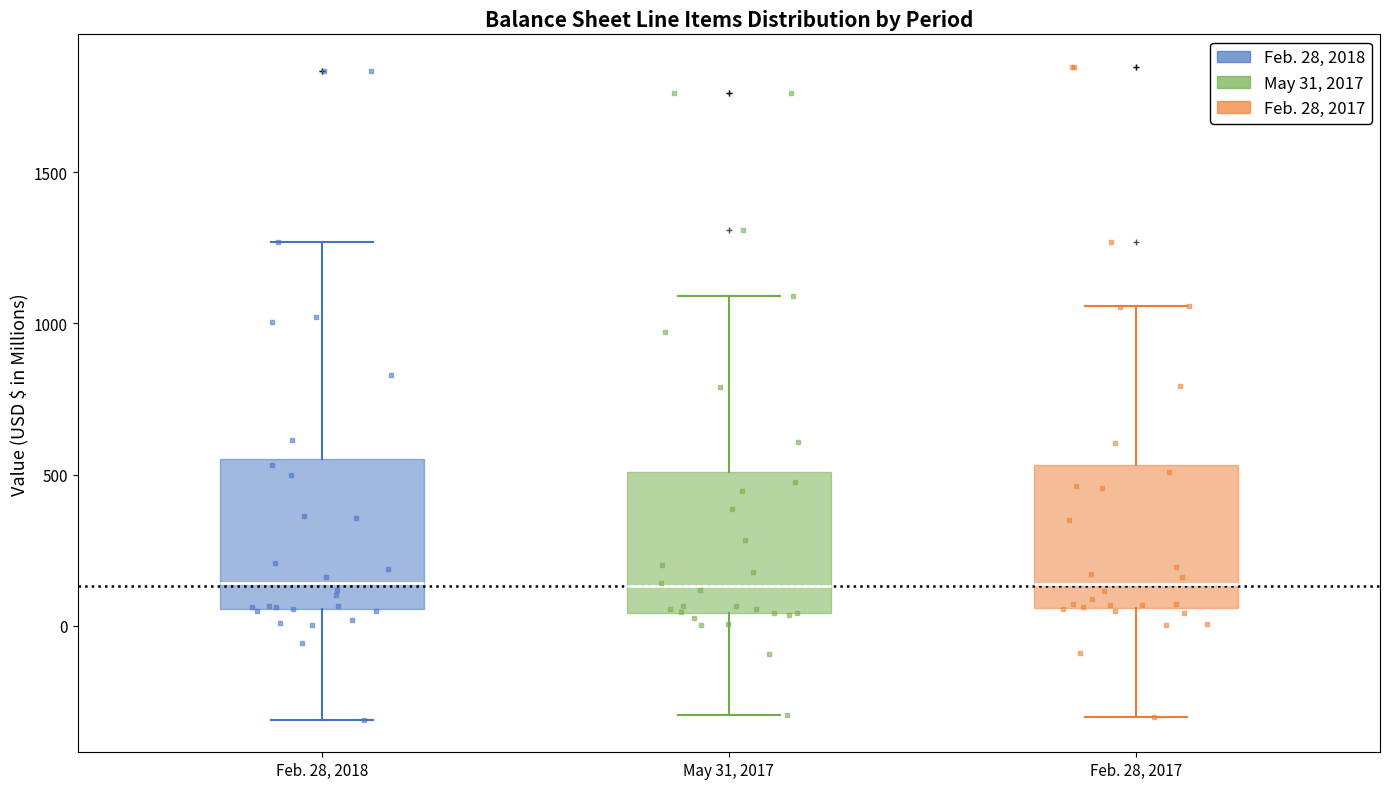

Reading left to right, read every box against the y-axis: the position of its median line, the range the box covers, and the ends of its whiskers. The values are not printed on the chart, so give them approximately, as read against the axis.

Feb. 28, 2018: median 150, box 50 to 550, whiskers -300 to 1250
May 31, 2017: median 150, box 50 to 500, whiskers -300 to 1100
Feb. 28, 2017: median 150, box 50 to 550, whiskers -300 to 1050